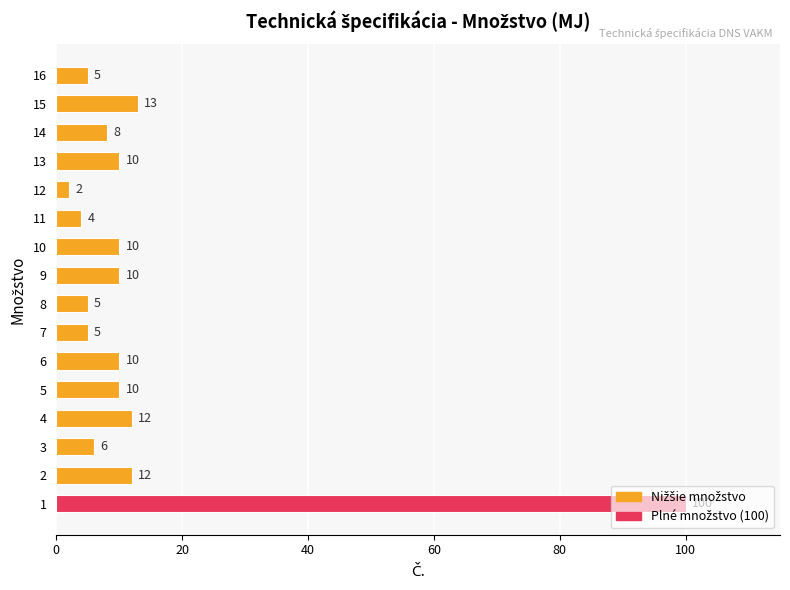

What is the difference between the maximum and minimum values?

98